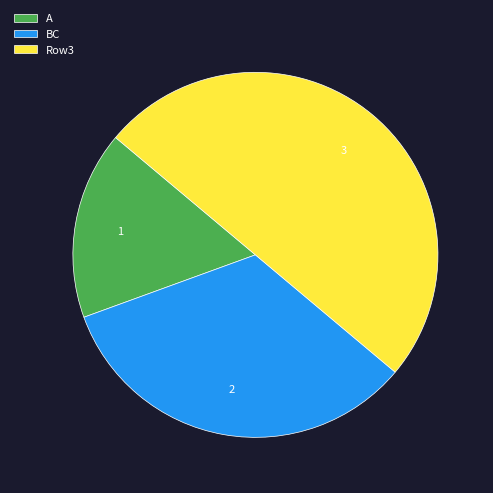

How many segments does this pie chart have?

3